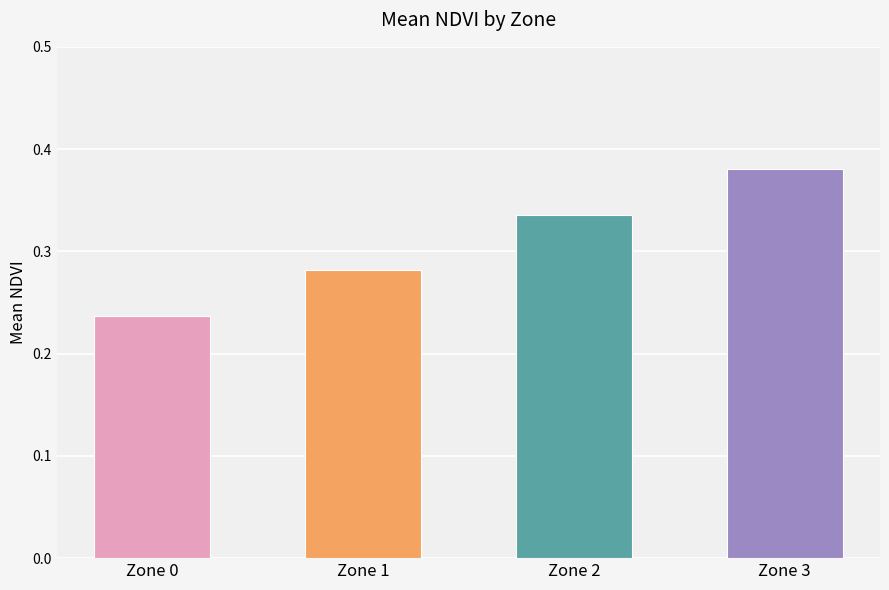

Does the chart contain stacked bars?

No